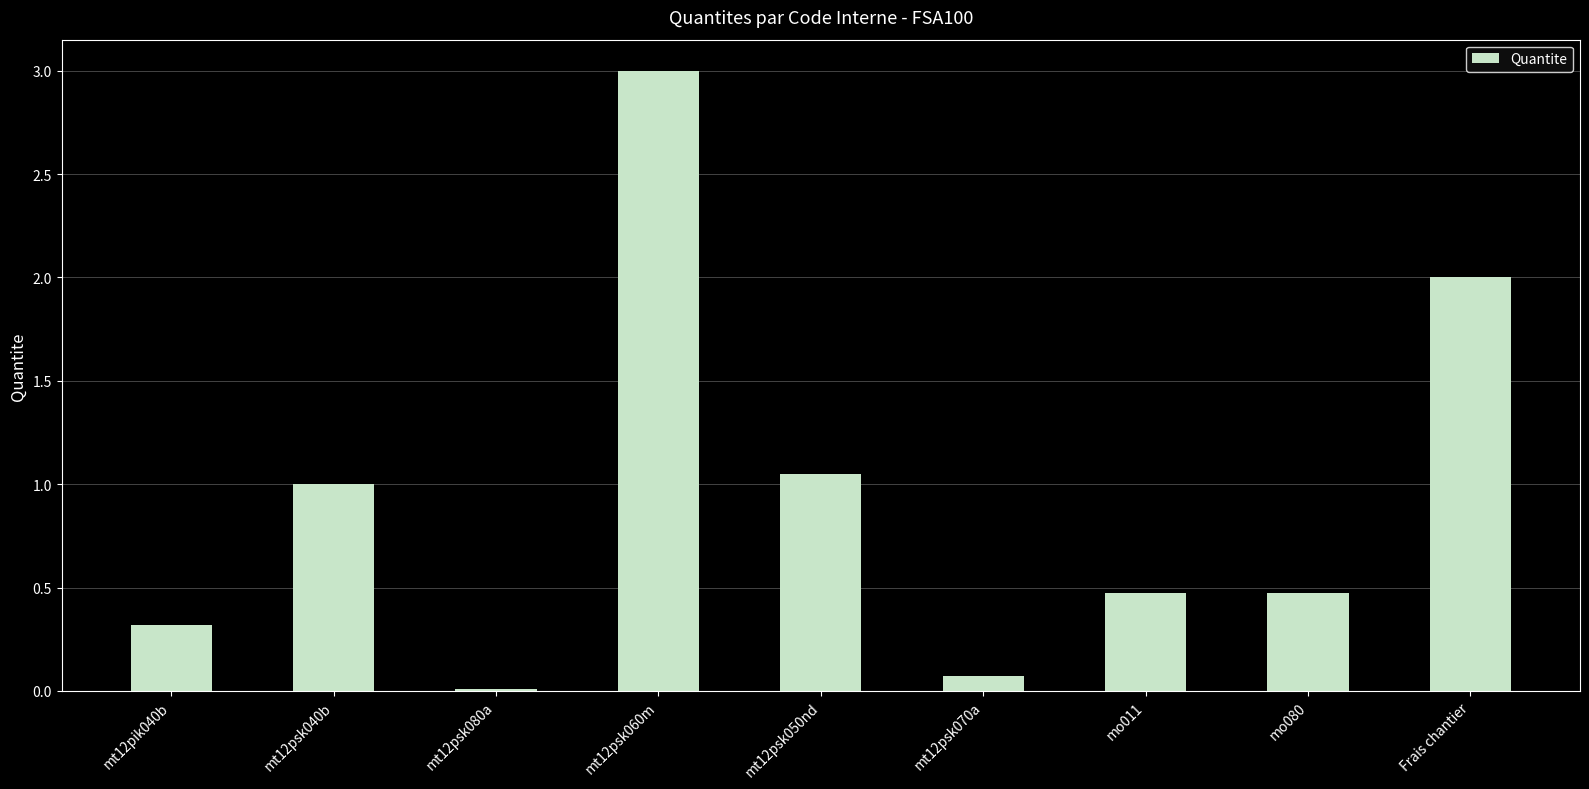

What is the value of the 8th bar from the left?

0.5